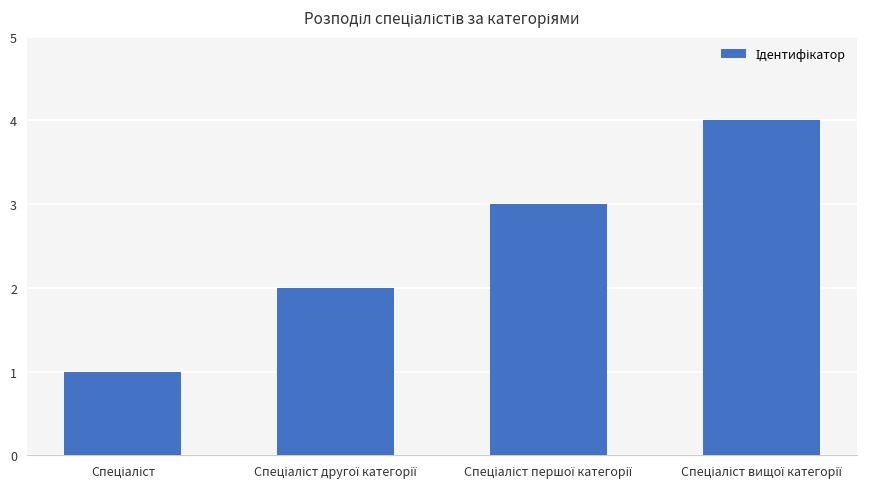

What is the difference between the maximum and second lowest values?

2